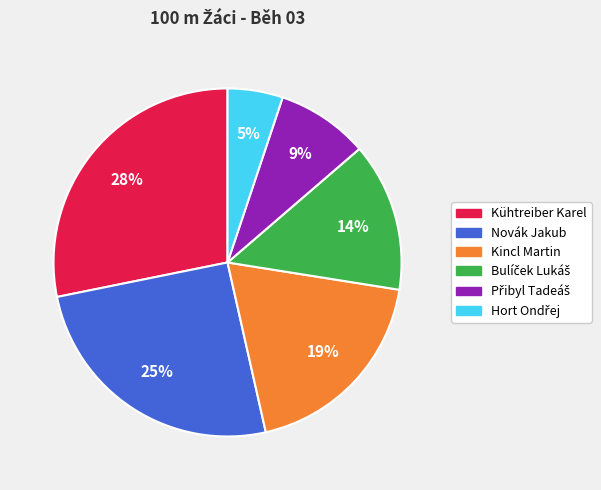

How many slices are in this pie chart?

6